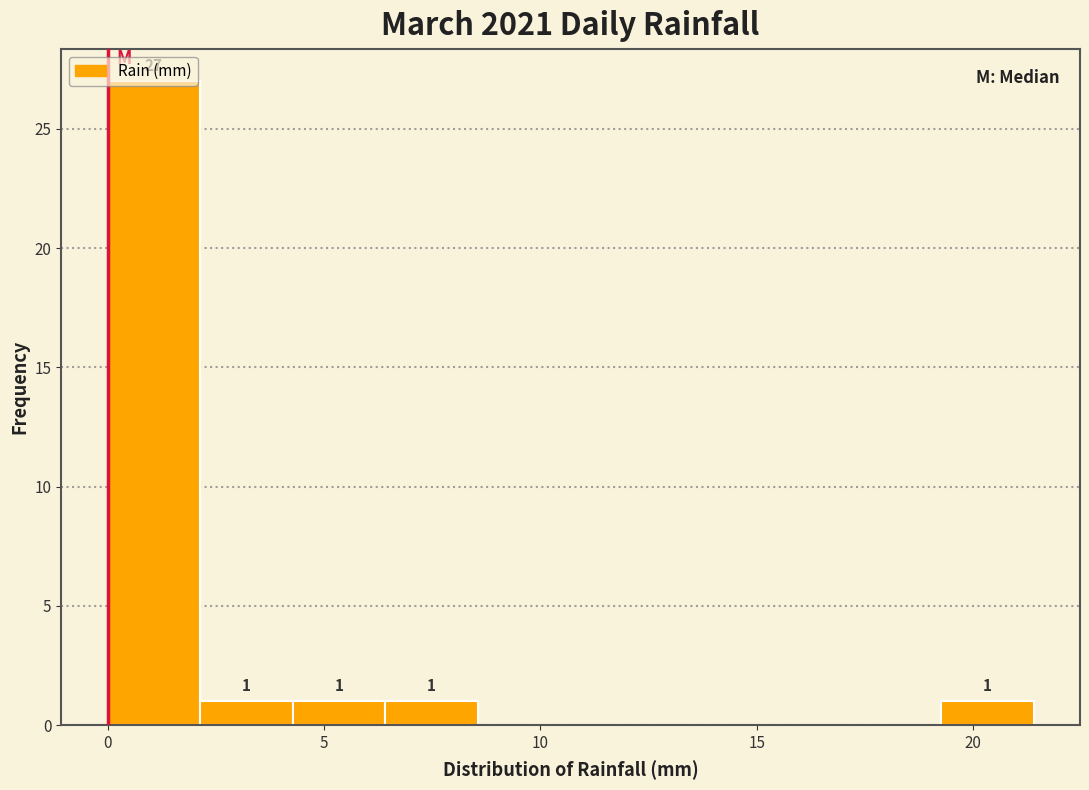

Which range on the x-axis has the tallest bar?

0.0 to 2.0